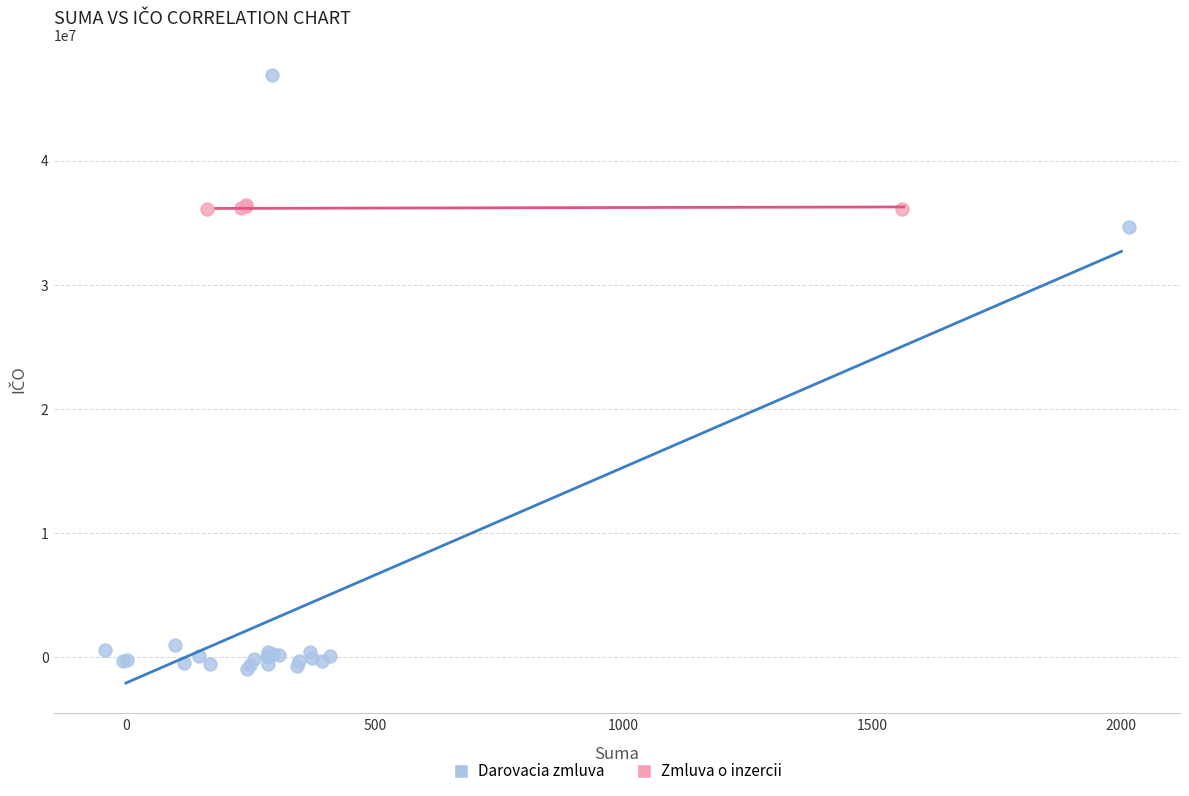

Which series contains the lowest Y value?

Darovacia zmluva